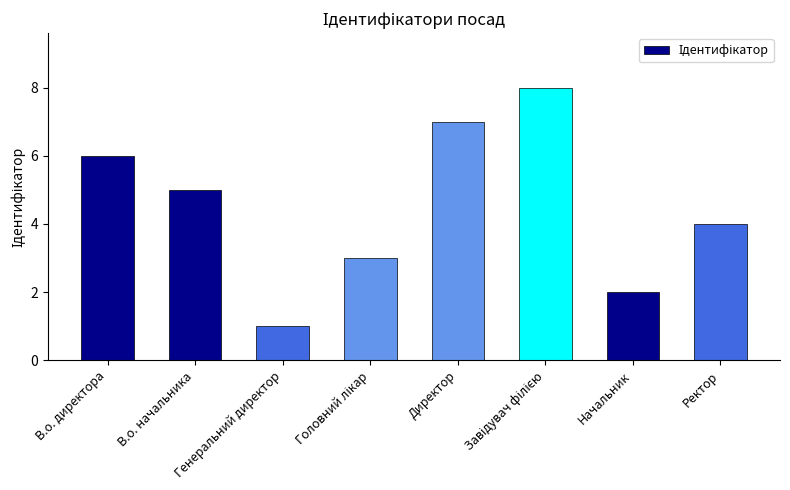

How many data points does each series have?

8